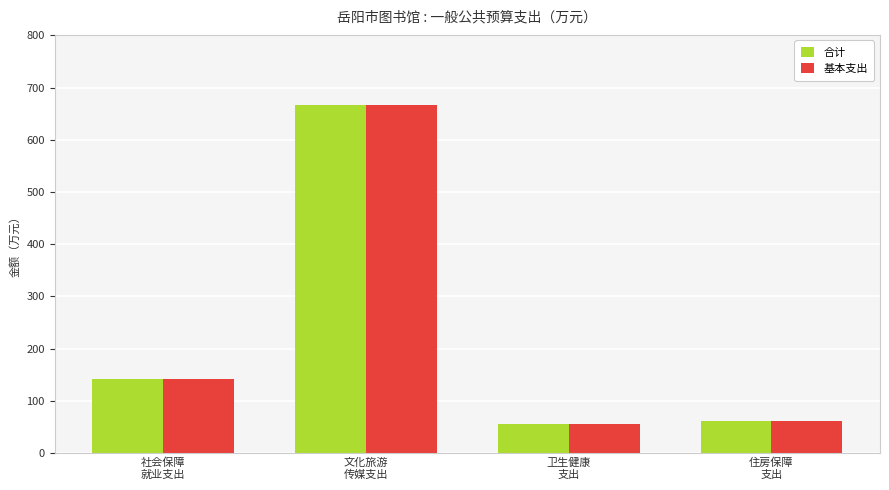

What is the sum of all 合计 values?

925.0